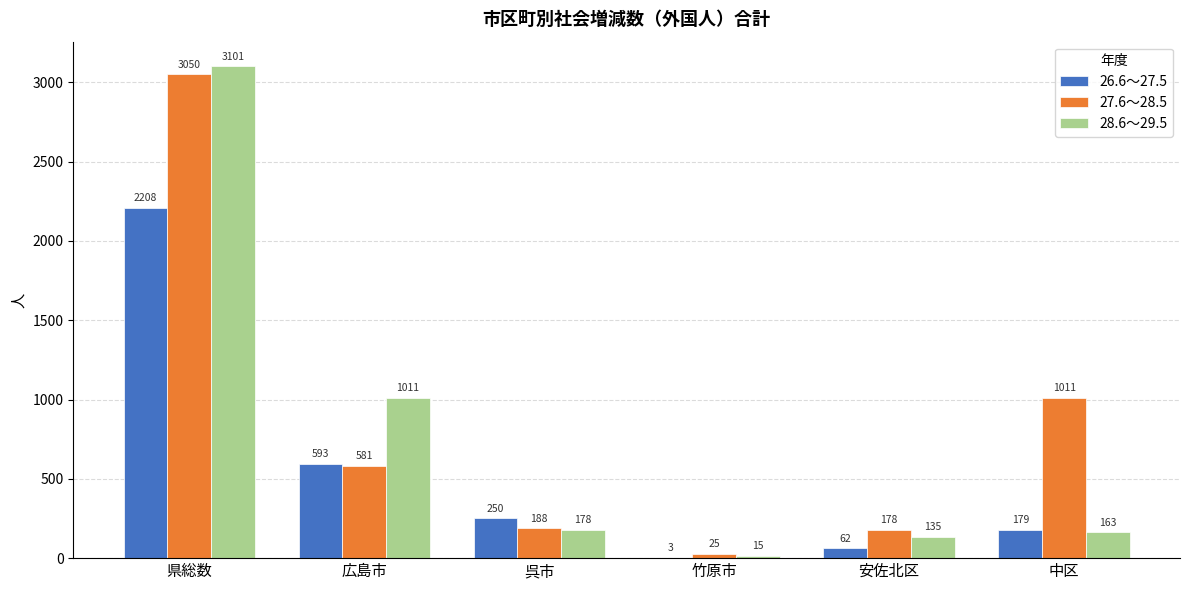

Reading left to right, list all the values displayed in this chart.

26.6～27.5: 2208	593	250	3	62	179
27.6～28.5: 3050	581	188	25	178	1011
28.6～29.5: 3101	1011	178	15	135	163